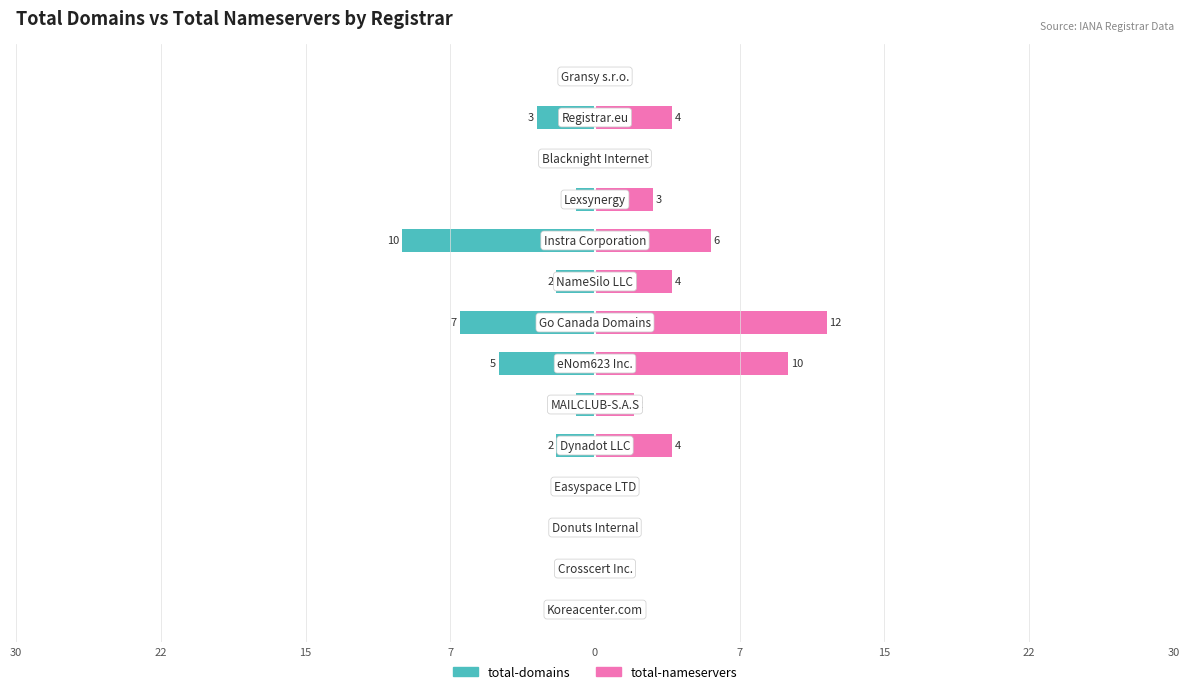

Which series changed the most between 22 and 15?

total-domains